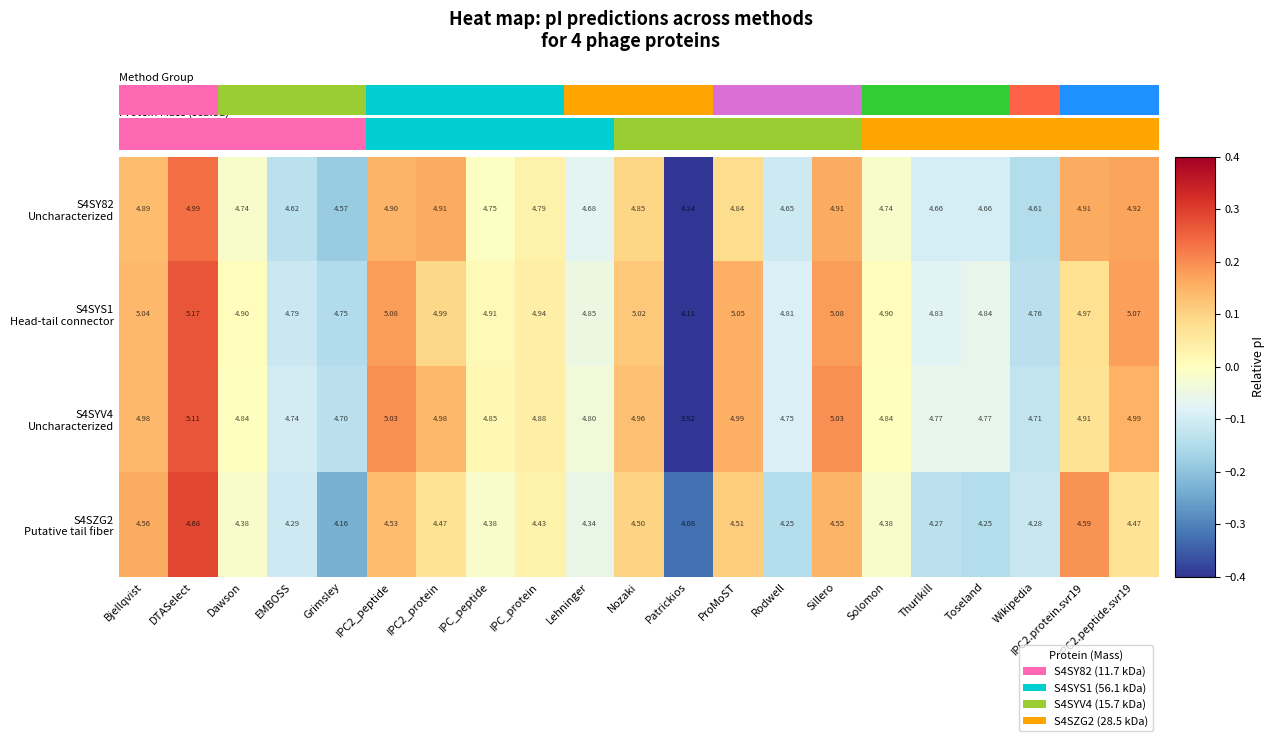

At which category does the chart reach its minimum across all series?

Patrickios